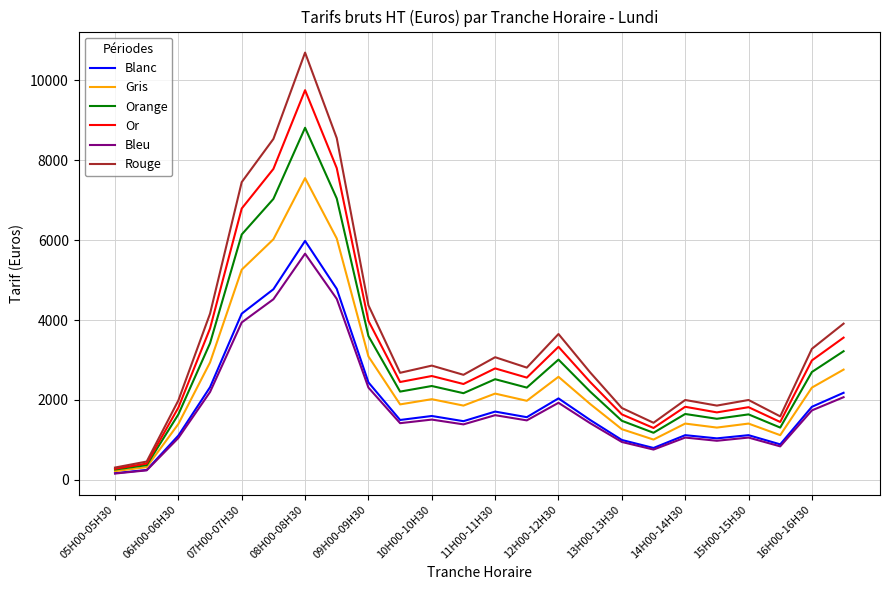

What is the maximum value shown in the chart?

10690